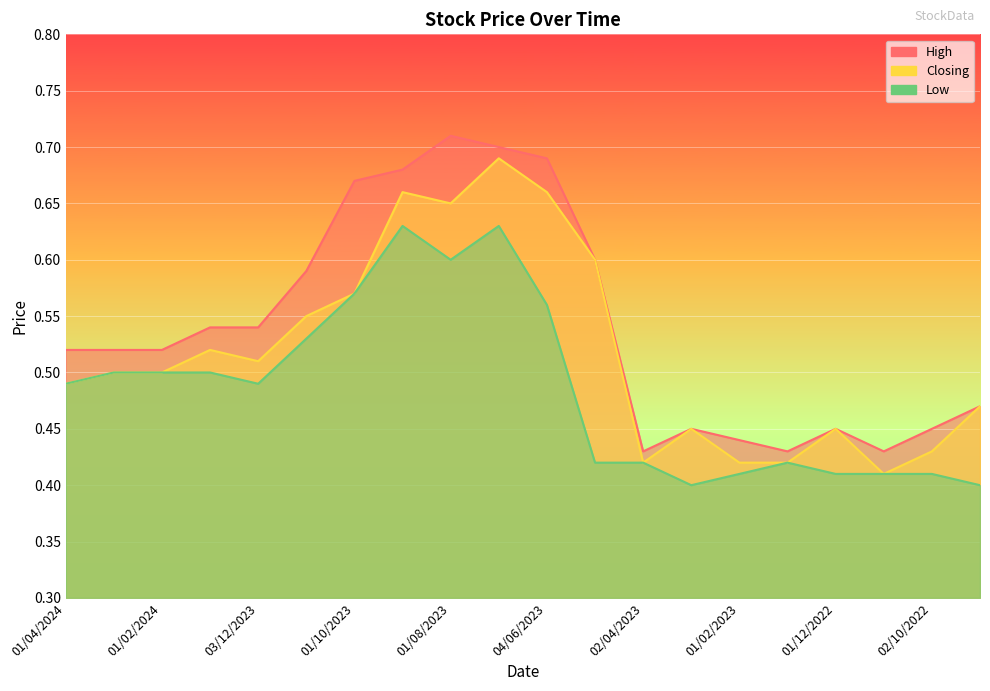

Is the value of Closing at 01/03/2023 greater than the value of Low at 01/04/2024?

No